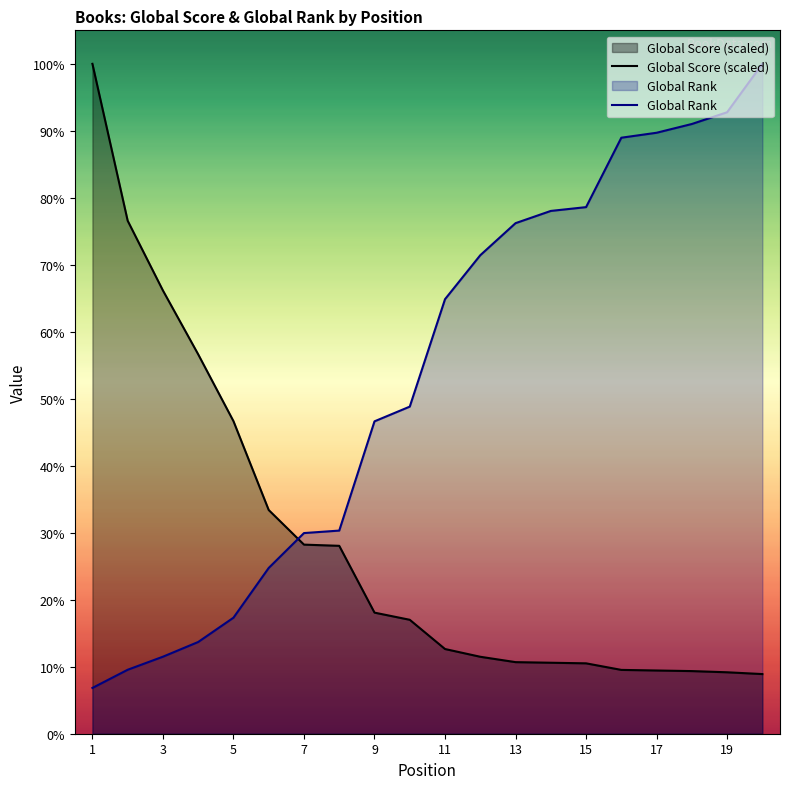

Count the number of data series in this chart.

2